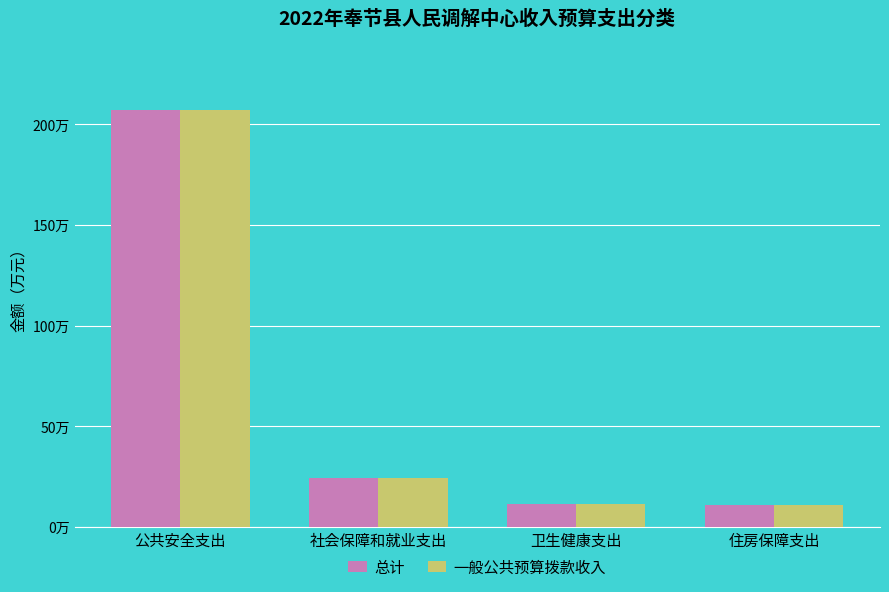

Reading left to right, what are all the values shown in this chart?

总计: 207.1	24.1	11.3	10.9
一般公共预算拨款收入: 207.1	24.1	11.3	10.9